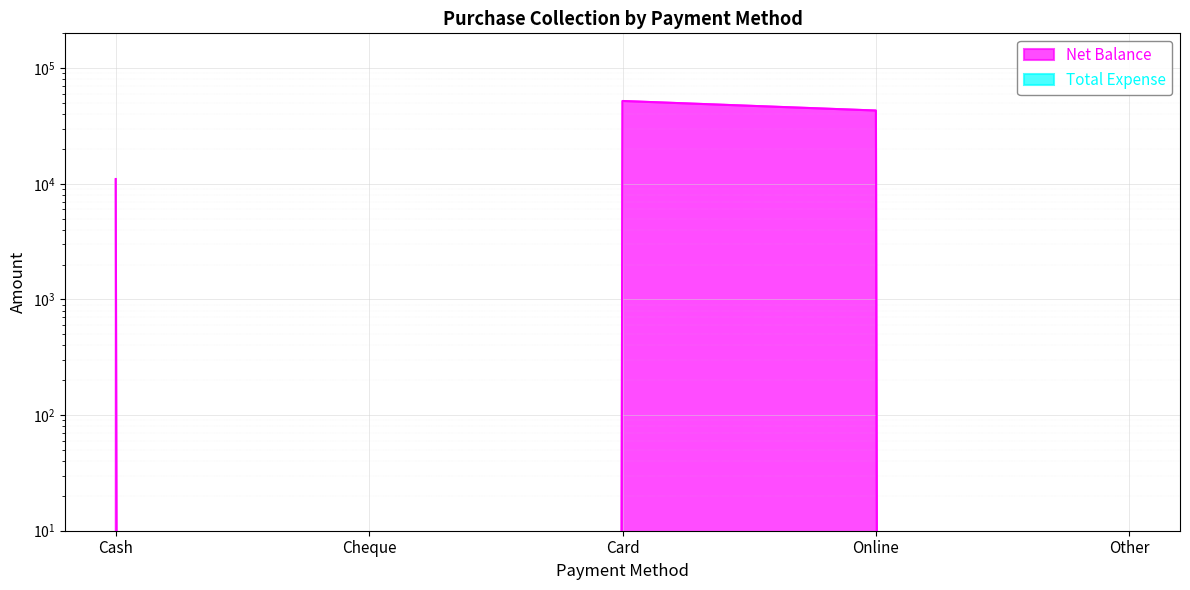

List the labels in order of value, smallest first.

Cheque, Other, Cash, Online, Card